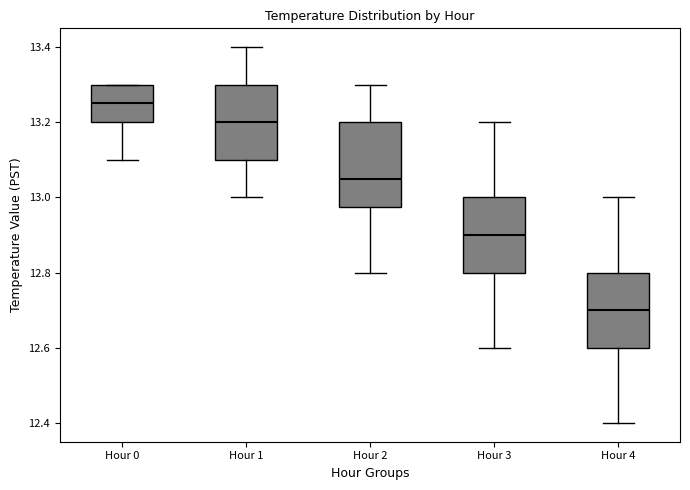

Which box is the tallest, from its lower edge to its upper edge?

Hour 2